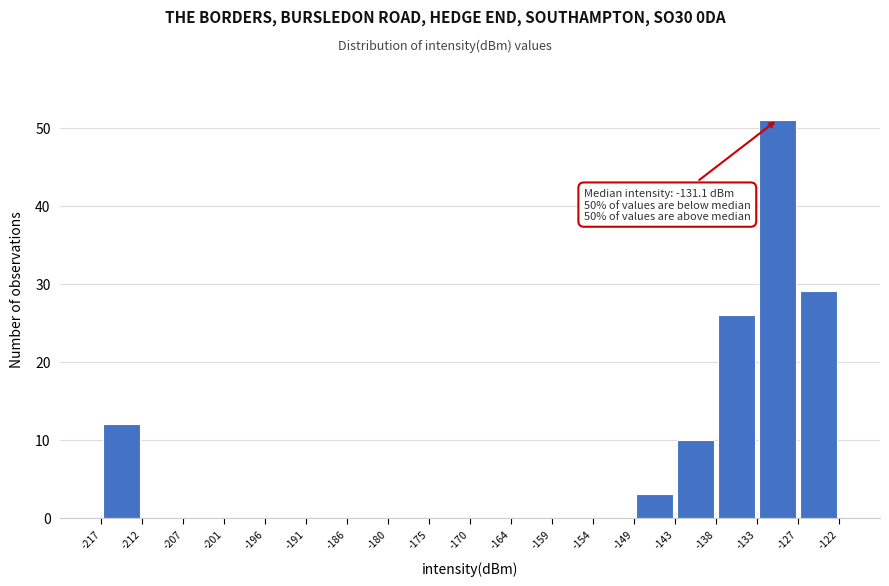

Which range on the x-axis has the tallest bar?

-133 to -127